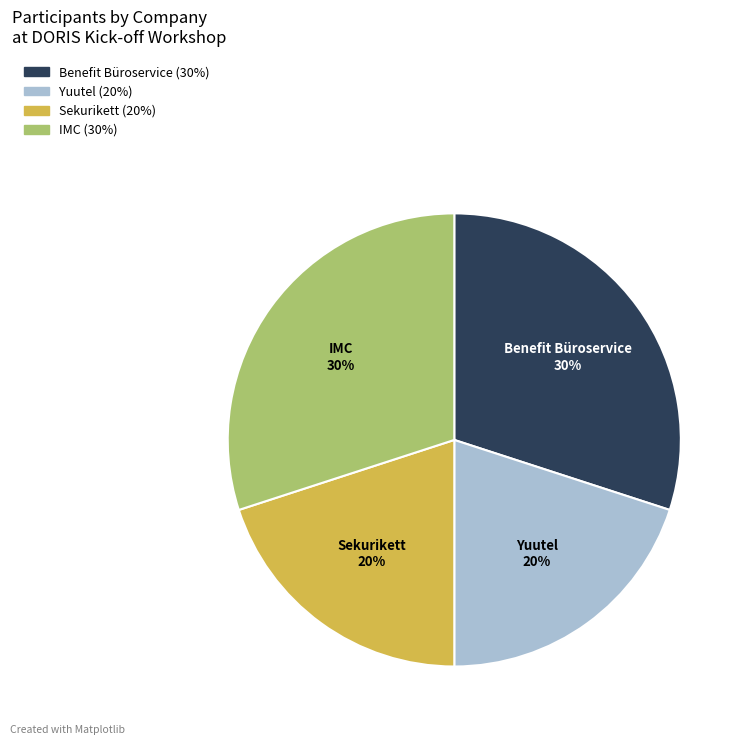

Is there a majority slice in this chart?

No